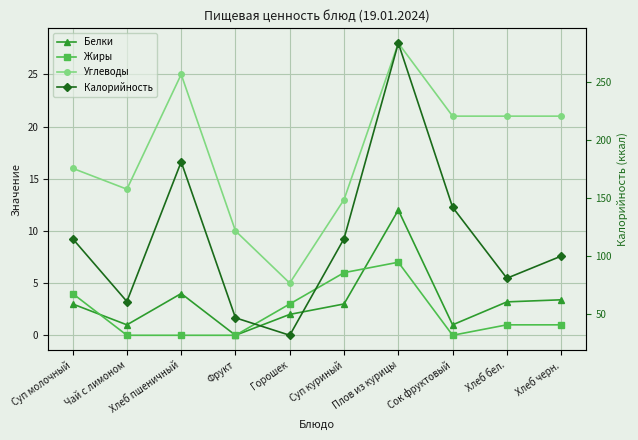

Reading right to left, list all the values displayed in this chart.

Белки: 3.4	3.2	1.0	12.0	3.0	2.0	0.0	4.0	1.0	3.0
Жиры: 1.0	1.0	0.0	7.0	6.0	3.0	0.0	0.0	0.0	4.0
Углеводы: 21.0	21.0	21.0	28.0	13.0	5.0	10.0	25.0	14.0	16.0
Калорийность: 100.0	81.0	142.0	283.0	115.0	32.0	47.0	181.0	61.0	115.0